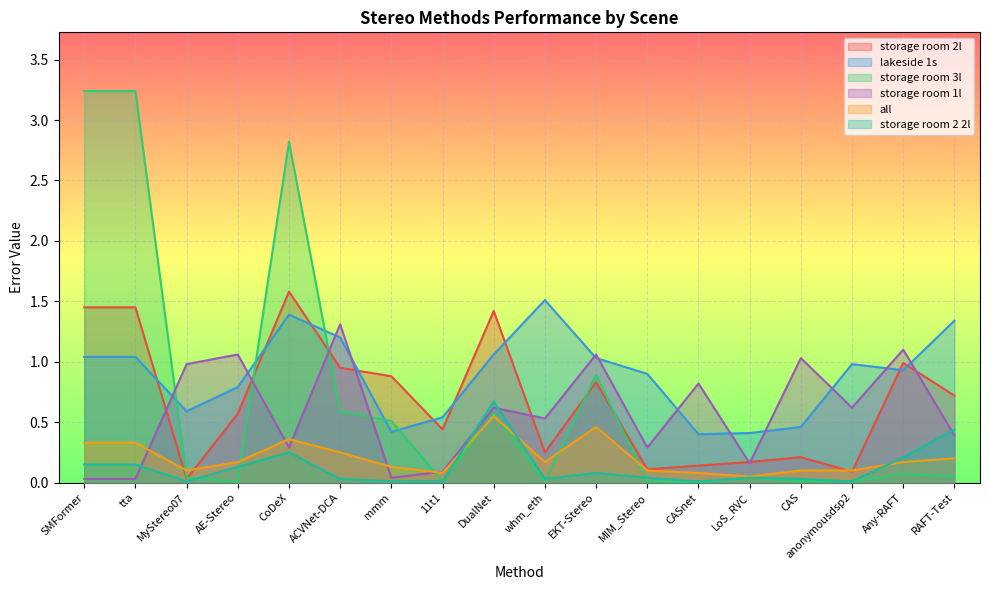

What is the difference between the storage room 2 2l values at ACVNet-DCA and Any-RAFT?

0.2